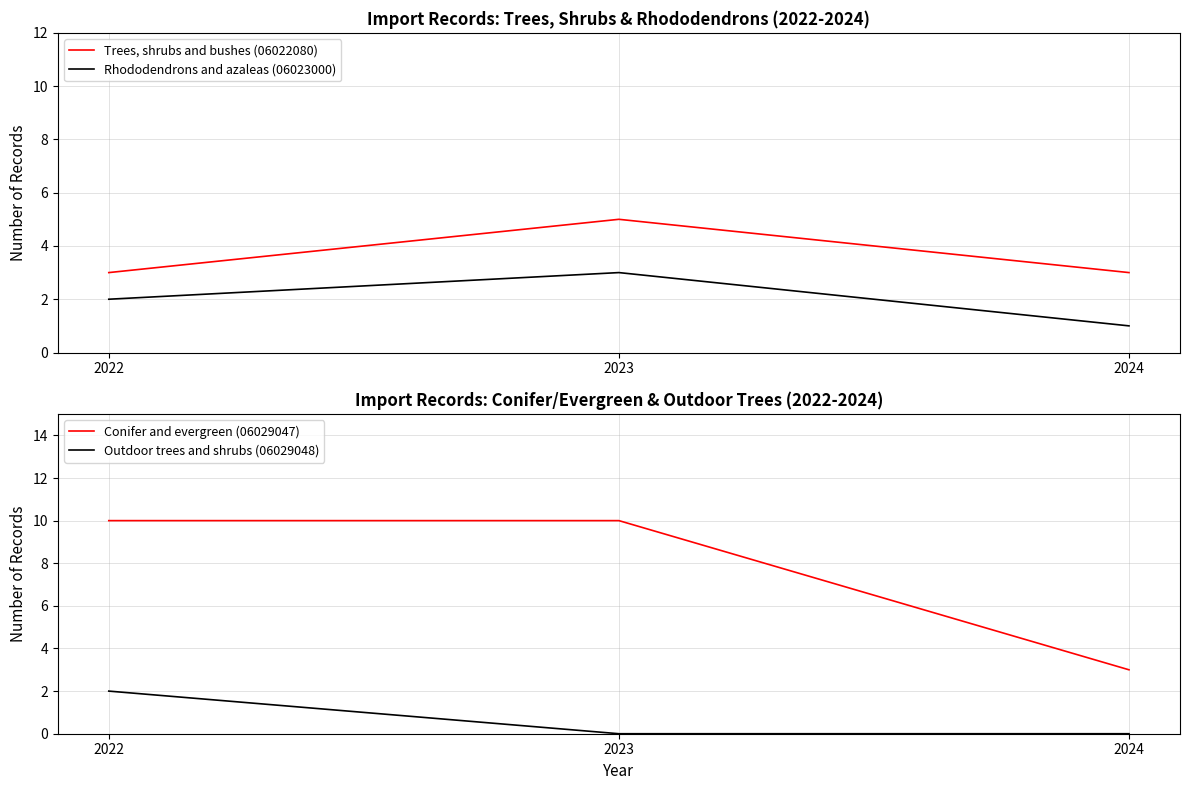

Does the chart display data point markers on the line(s)?

No